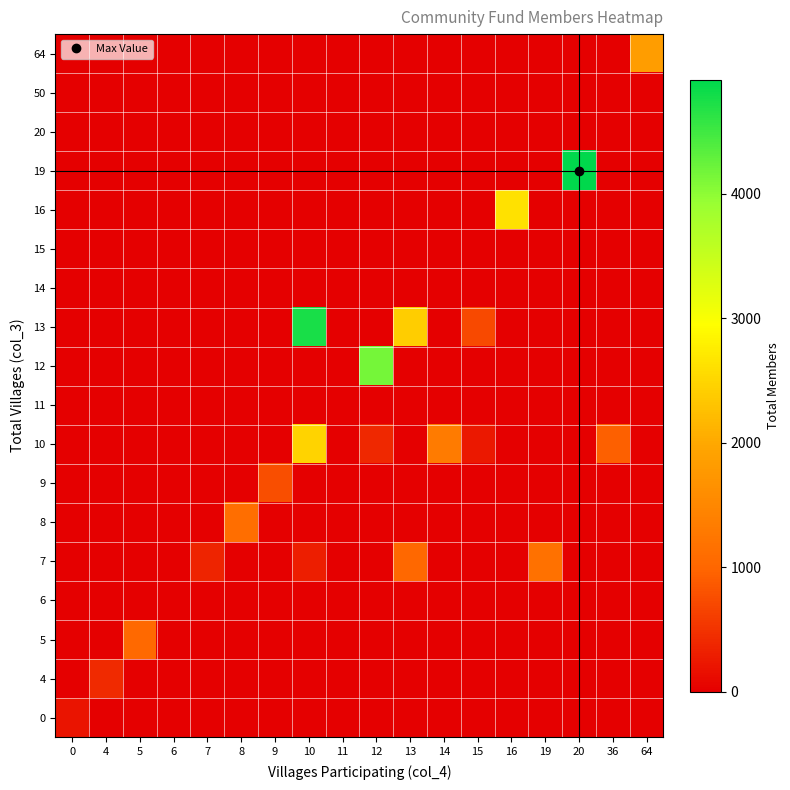

Reading left to right, list all the values displayed in this chart.

0: 0=200.0	4=0.0	5=0.0	6=0.0	7=0.0	8=0.0	9=0.0	10=0.0	11=0.0	12=0.0	13=0.0	14=0.0	15=0.0	16=0.0	19=0.0	20=0.0	36=0.0	64=0.0
4: 0=0.0	4=420.0	5=0.0	6=0.0	7=0.0	8=0.0	9=0.0	10=0.0	11=0.0	12=0.0	13=0.0	14=0.0	15=0.0	16=0.0	19=0.0	20=0.0	36=0.0	64=0.0
5: 0=0.0	4=0.0	5=1042.0	6=0.0	7=0.0	8=0.0	9=0.0	10=0.0	11=0.0	12=0.0	13=0.0	14=0.0	15=0.0	16=0.0	19=0.0	20=0.0	36=0.0	64=0.0
6: 0=0.0	4=0.0	5=0.0	6=0.0	7=0.0	8=0.0	9=0.0	10=0.0	11=0.0	12=0.0	13=0.0	14=0.0	15=0.0	16=0.0	19=0.0	20=0.0	36=0.0	64=0.0
7: 0=0.0	4=0.0	5=0.0	6=0.0	7=350.0	8=0.0	9=0.0	10=301.0	11=0.0	12=0.0	13=1019.0	14=0.0	15=0.0	16=0.0	19=1171.0	20=0.0	36=0.0	64=0.0
8: 0=0.0	4=0.0	5=0.0	6=0.0	7=0.0	8=1130.0	9=0.0	10=0.0	11=0.0	12=0.0	13=0.0	14=0.0	15=0.0	16=0.0	19=0.0	20=0.0	36=0.0	64=0.0
9: 0=0.0	4=0.0	5=0.0	6=0.0	7=0.0	8=0.0	9=754.0	10=0.0	11=0.0	12=0.0	13=0.0	14=0.0	15=0.0	16=0.0	19=0.0	20=0.0	36=0.0	64=0.0
10: 0=0.0	4=0.0	5=0.0	6=0.0	7=0.0	8=0.0	9=0.0	10=2474.0	11=0.0	12=396.0	13=0.0	14=1307.0	15=248.0	16=0.0	19=0.0	20=0.0	36=941.0	64=0.0
11: 0=0.0	4=0.0	5=0.0	6=0.0	7=0.0	8=0.0	9=0.0	10=0.0	11=0.0	12=0.0	13=0.0	14=0.0	15=0.0	16=0.0	19=0.0	20=0.0	36=0.0	64=0.0
12: 0=0.0	4=0.0	5=0.0	6=0.0	7=0.0	8=0.0	9=0.0	10=0.0	11=0.0	12=4159.0	13=0.0	14=0.0	15=0.0	16=0.0	19=0.0	20=0.0	36=0.0	64=0.0
13: 0=0.0	4=0.0	5=0.0	6=0.0	7=0.0	8=0.0	9=0.0	10=4763.0	11=0.0	12=0.0	13=2408.0	14=0.0	15=715.0	16=0.0	19=0.0	20=0.0	36=0.0	64=0.0
14: 0=0.0	4=0.0	5=0.0	6=0.0	7=0.0	8=0.0	9=0.0	10=0.0	11=0.0	12=0.0	13=0.0	14=0.0	15=0.0	16=0.0	19=0.0	20=0.0	36=0.0	64=0.0
15: 0=0.0	4=0.0	5=0.0	6=0.0	7=0.0	8=0.0	9=0.0	10=0.0	11=0.0	12=0.0	13=0.0	14=0.0	15=0.0	16=0.0	19=0.0	20=0.0	36=0.0	64=0.0
16: 0=0.0	4=0.0	5=0.0	6=0.0	7=0.0	8=0.0	9=0.0	10=0.0	11=0.0	12=0.0	13=0.0	14=0.0	15=0.0	16=2623.0	19=0.0	20=0.0	36=0.0	64=0.0
19: 0=0.0	4=0.0	5=0.0	6=0.0	7=0.0	8=0.0	9=0.0	10=0.0	11=0.0	12=0.0	13=0.0	14=0.0	15=0.0	16=0.0	19=0.0	20=4917.0	36=0.0	64=0.0
20: 0=0.0	4=0.0	5=0.0	6=0.0	7=0.0	8=0.0	9=0.0	10=0.0	11=0.0	12=0.0	13=0.0	14=0.0	15=0.0	16=0.0	19=0.0	20=0.0	36=0.0	64=0.0
50: 0=0.0	4=0.0	5=0.0	6=0.0	7=0.0	8=0.0	9=0.0	10=0.0	11=0.0	12=0.0	13=0.0	14=0.0	15=0.0	16=0.0	19=0.0	20=0.0	36=0.0	64=0.0
64: 0=0.0	4=0.0	5=0.0	6=0.0	7=0.0	8=0.0	9=0.0	10=0.0	11=0.0	12=0.0	13=0.0	14=0.0	15=0.0	16=0.0	19=0.0	20=0.0	36=0.0	64=1843.0